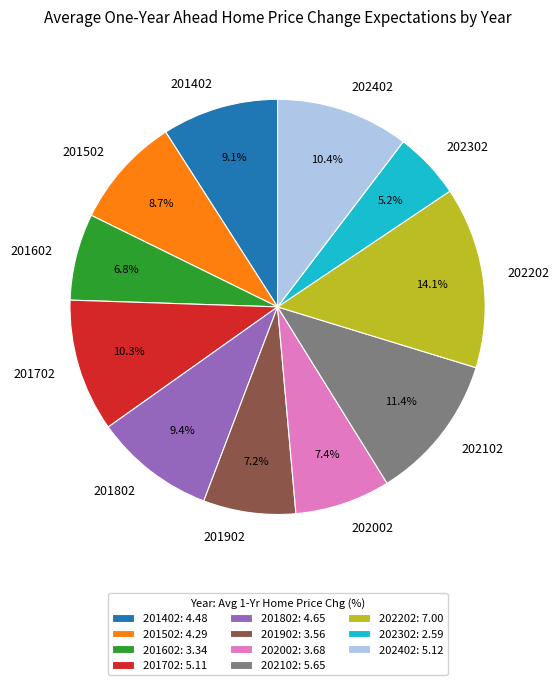

To the nearest percent, what portion does 202202 represent?

14%